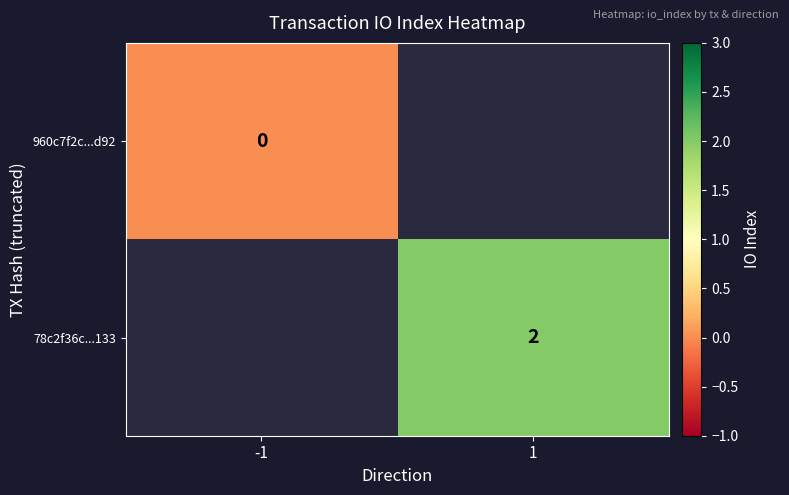

Between 1 and -1, which is larger?

-1